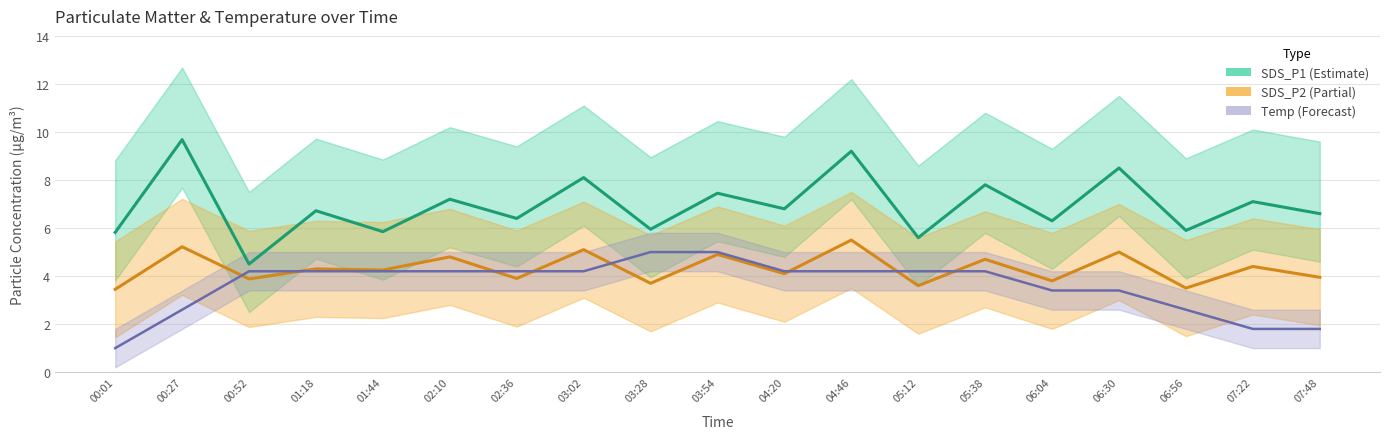

True or false: SDS_P2 has more than 2 interior local peaks.

True